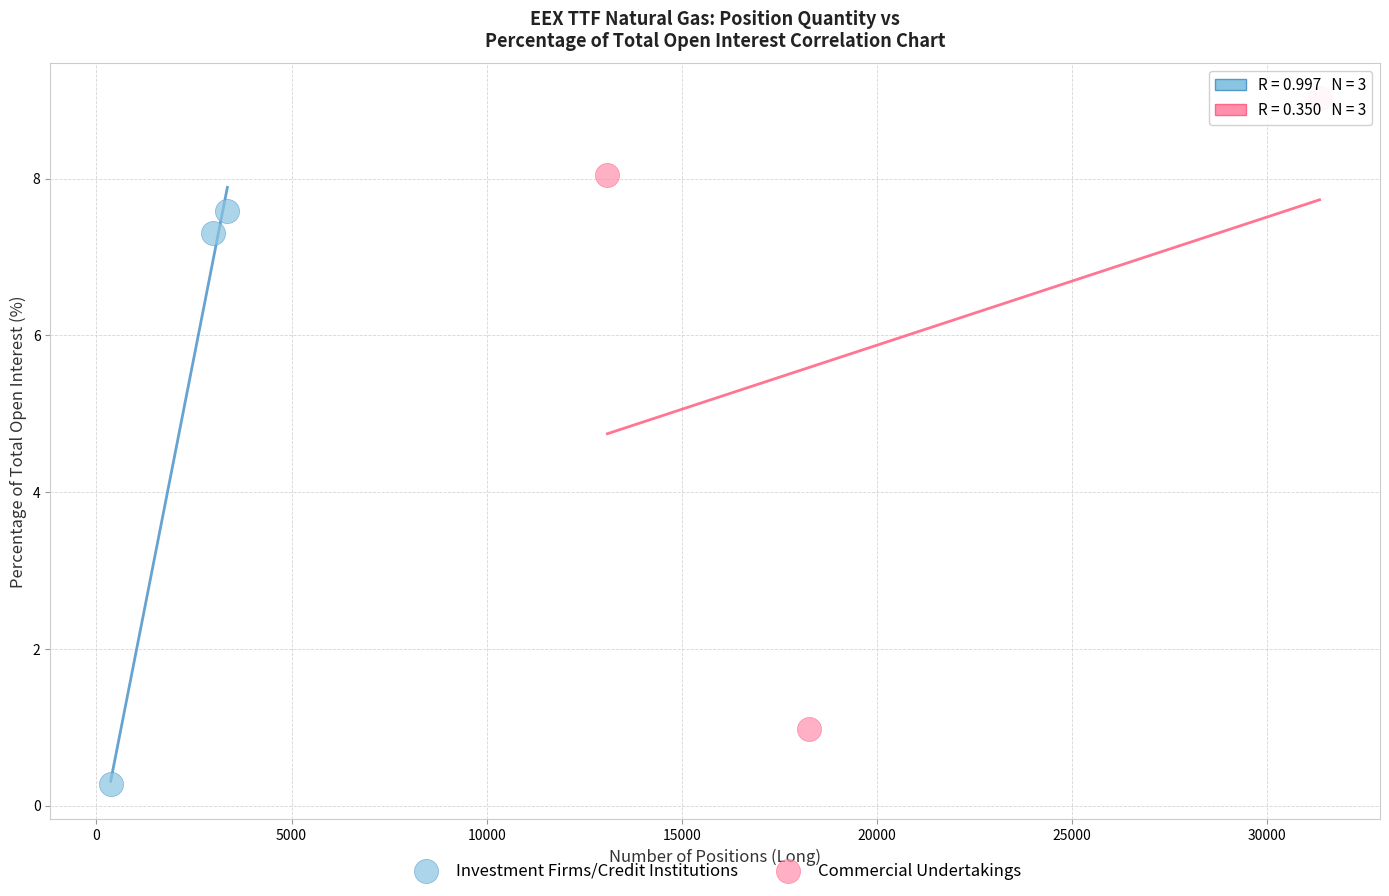

Which series has the largest Y range (max minus min)?

Commercial Undertakings